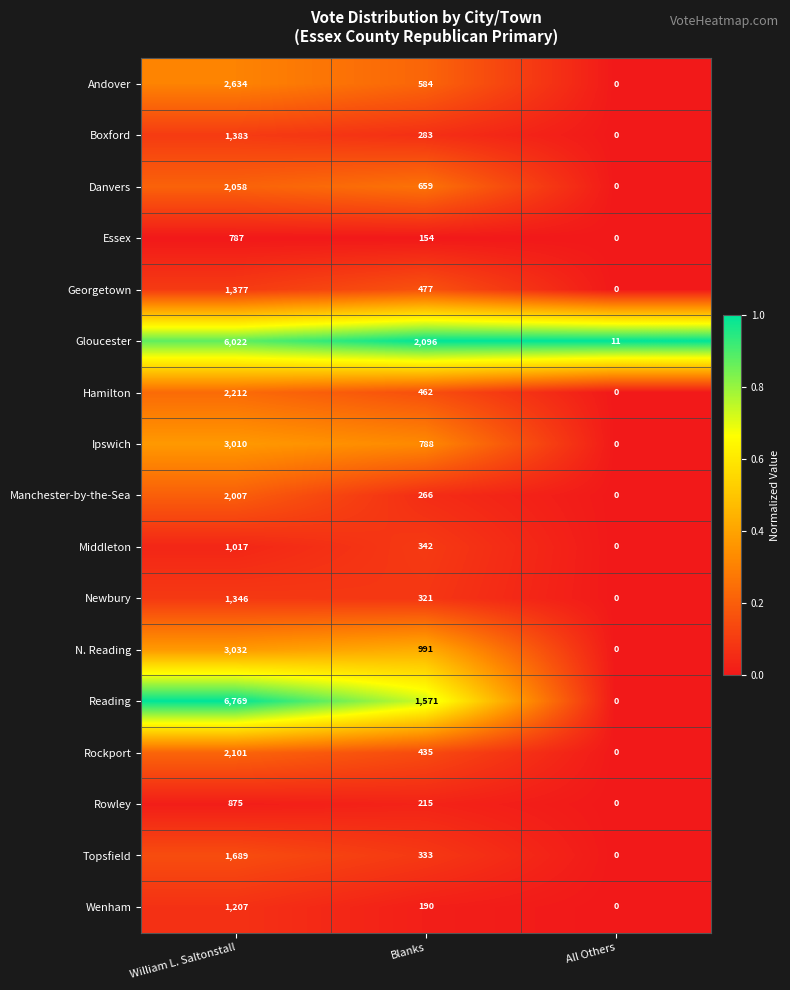

What is the highest value of the Hamilton series?

2212